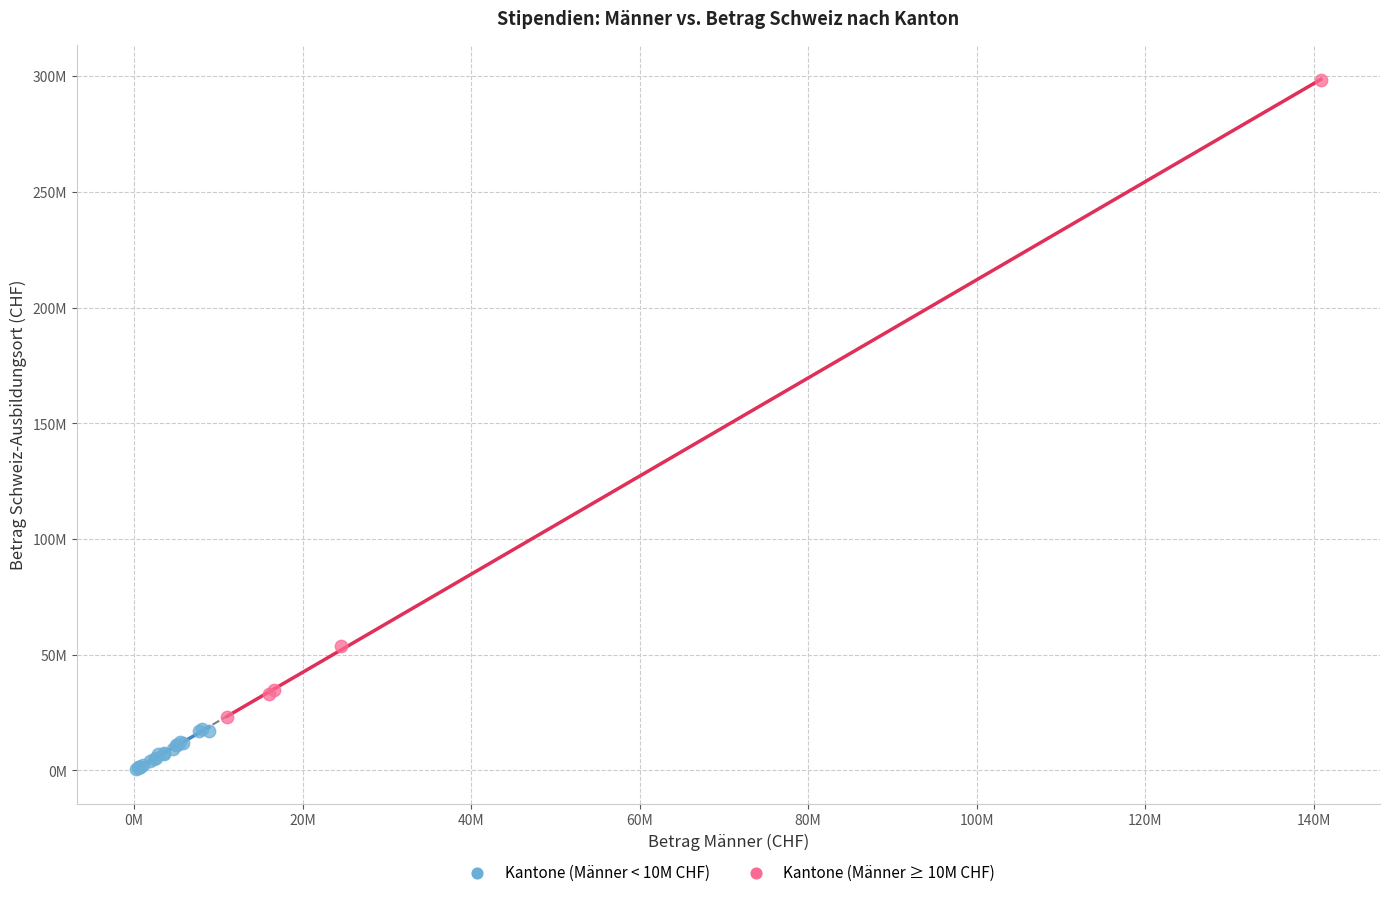

What are all the series names shown in the legend?

Kantone (Männer < 10M CHF), Kantone (Männer ≥ 10M CHF)